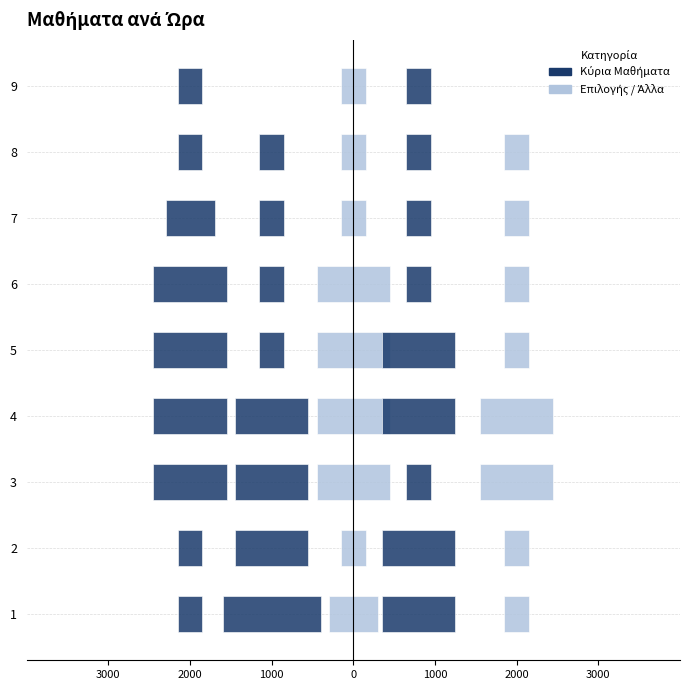

What is the label of the 5th bar from the right?

1000